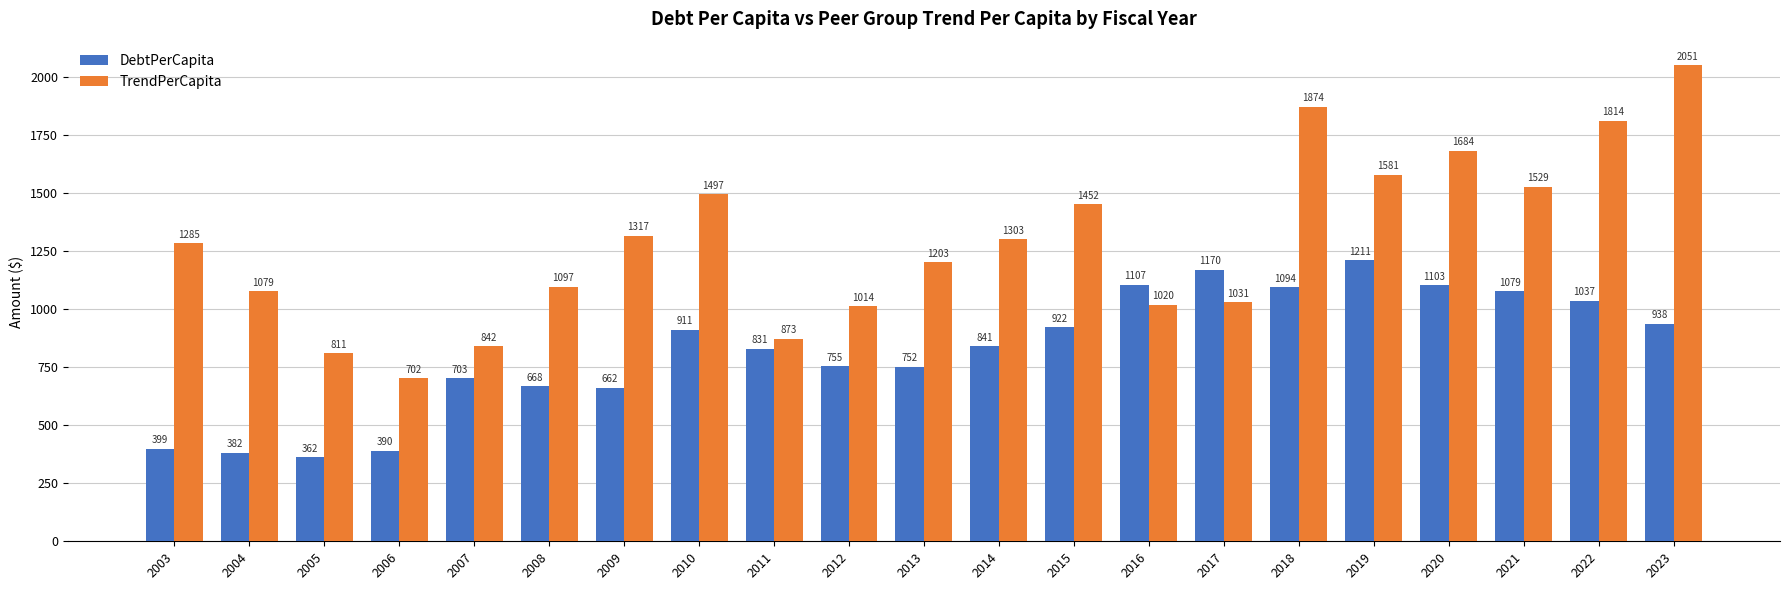

List the series in order of their overall mean, highest first.

TrendPerCapita, DebtPerCapita